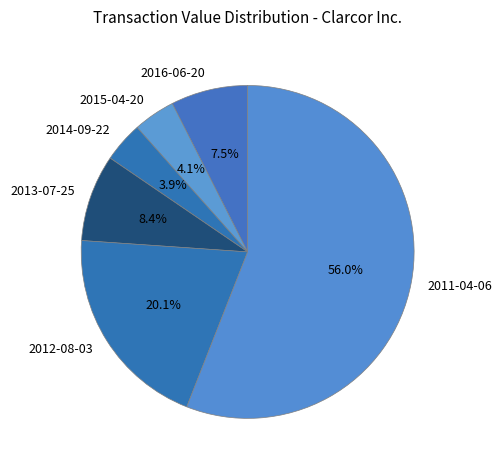

What portion of the pie excludes 2015-04-20?

95.9%